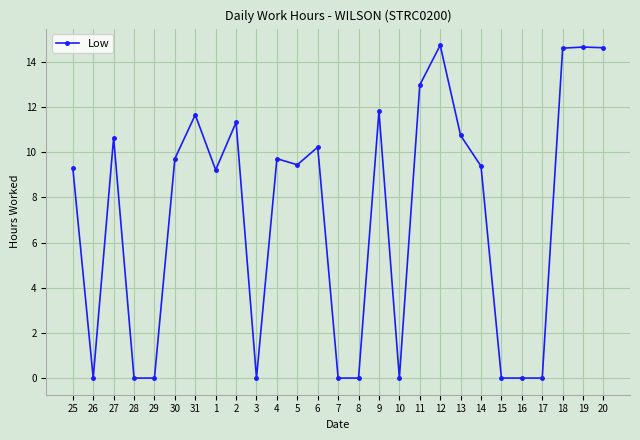

True or false: there are more than 2 points higher than both neighbors.

True